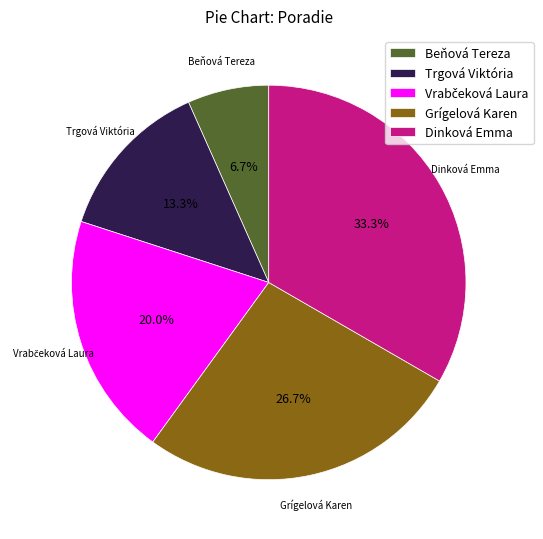

Combined, do Beňová Tereza and Trgová Viktória account for over 50%?

No